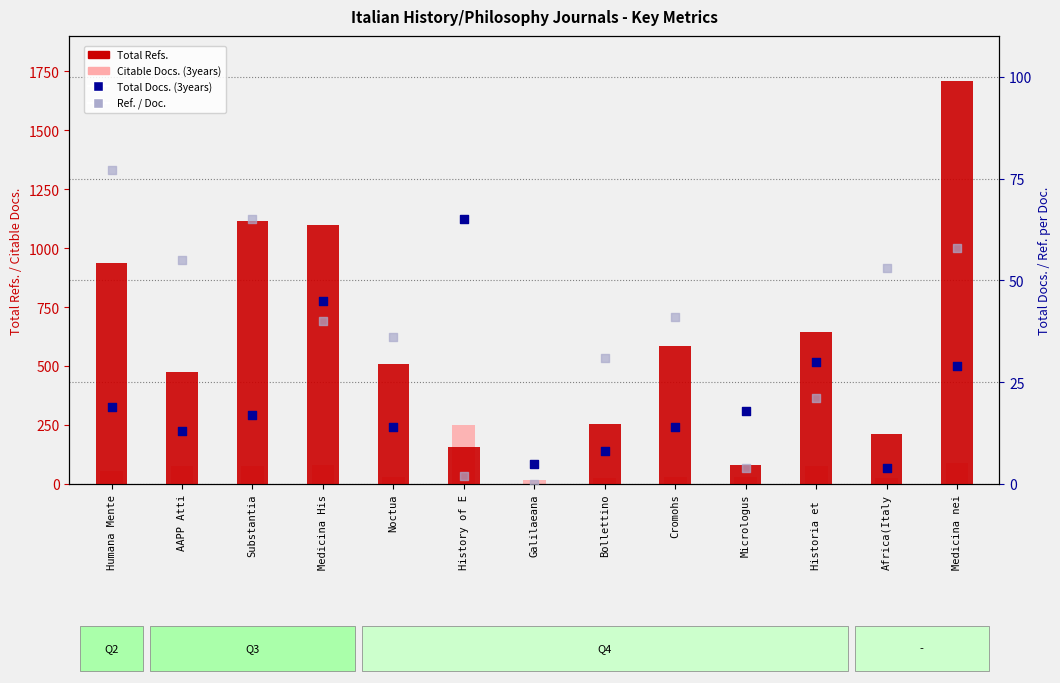

What is the total value across all series at Galilaeana?

23